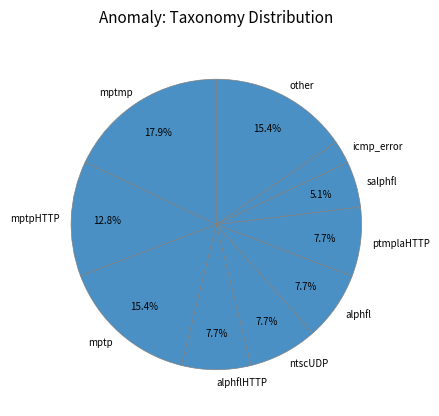

How many segments does this pie chart have?

10